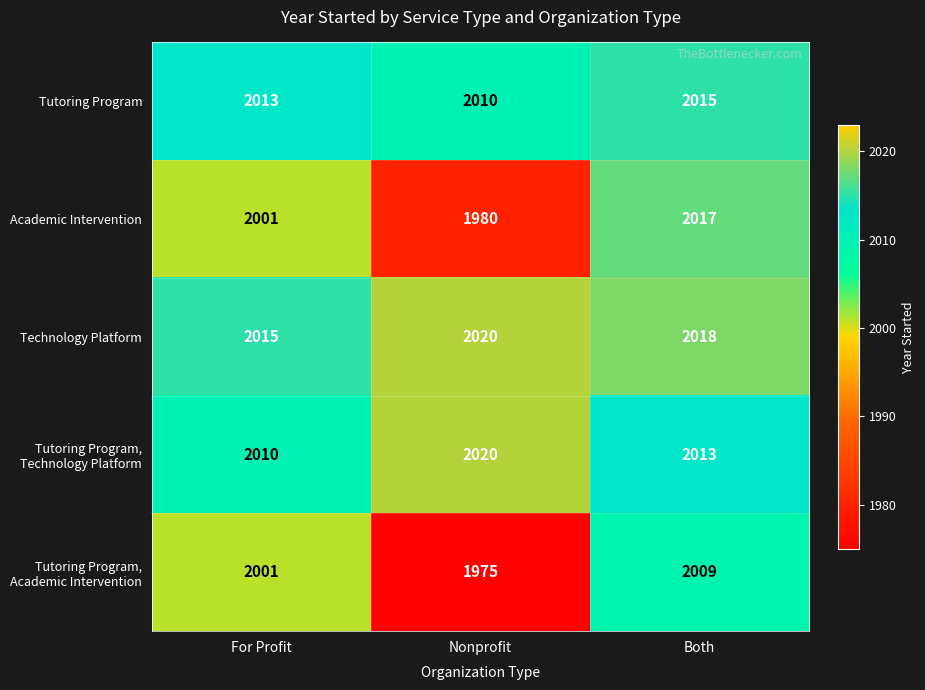

Rank the series at Both from highest to lowest value.

Technology Platform, Academic Intervention, Tutoring Program, Tutoring Program, Technology Platform, Tutoring Program, Academic Intervention